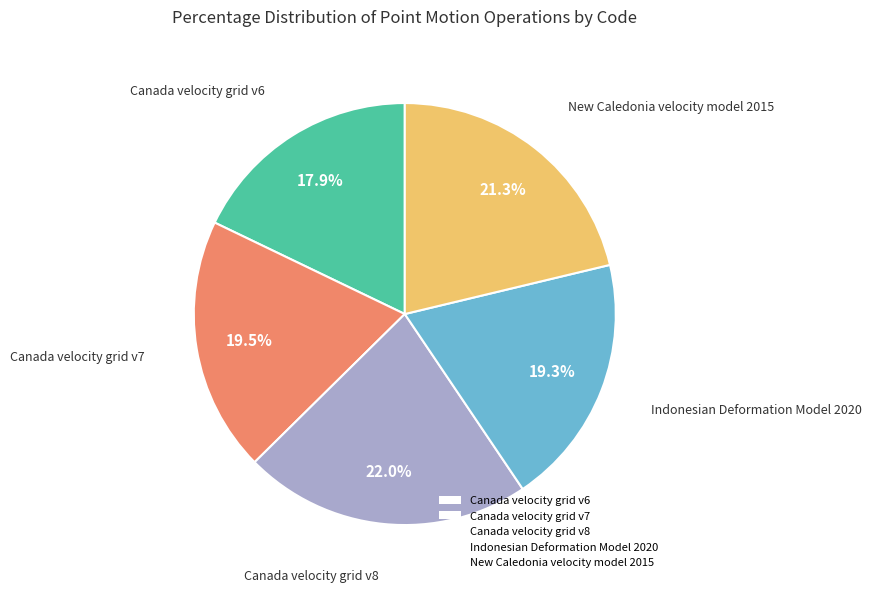

Is there a majority slice in this chart?

No